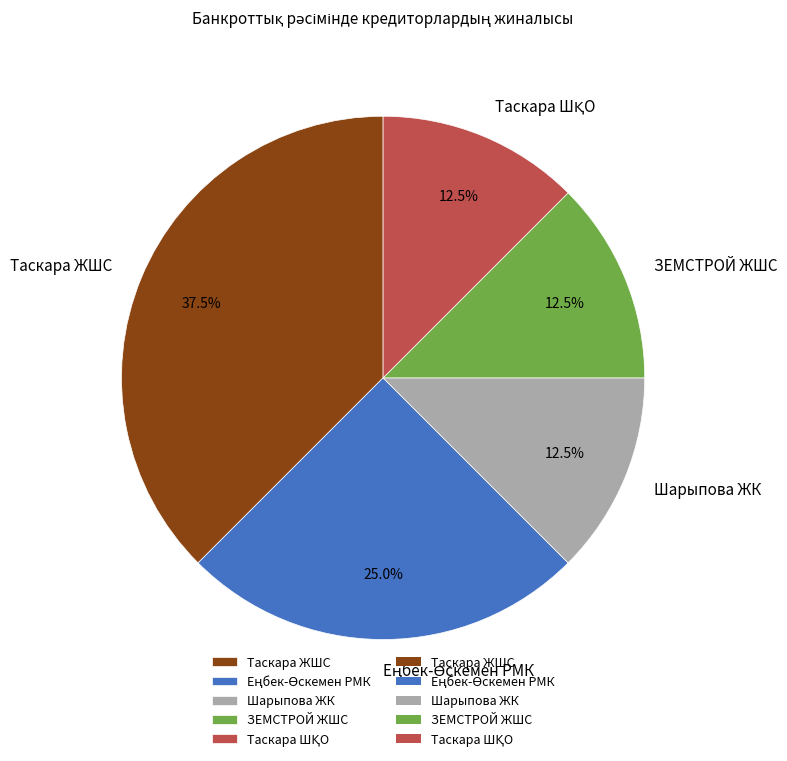

What is the total percentage of Шарыпова ЖК and ЗЕМСТРОЙ ЖШС?

25.0%